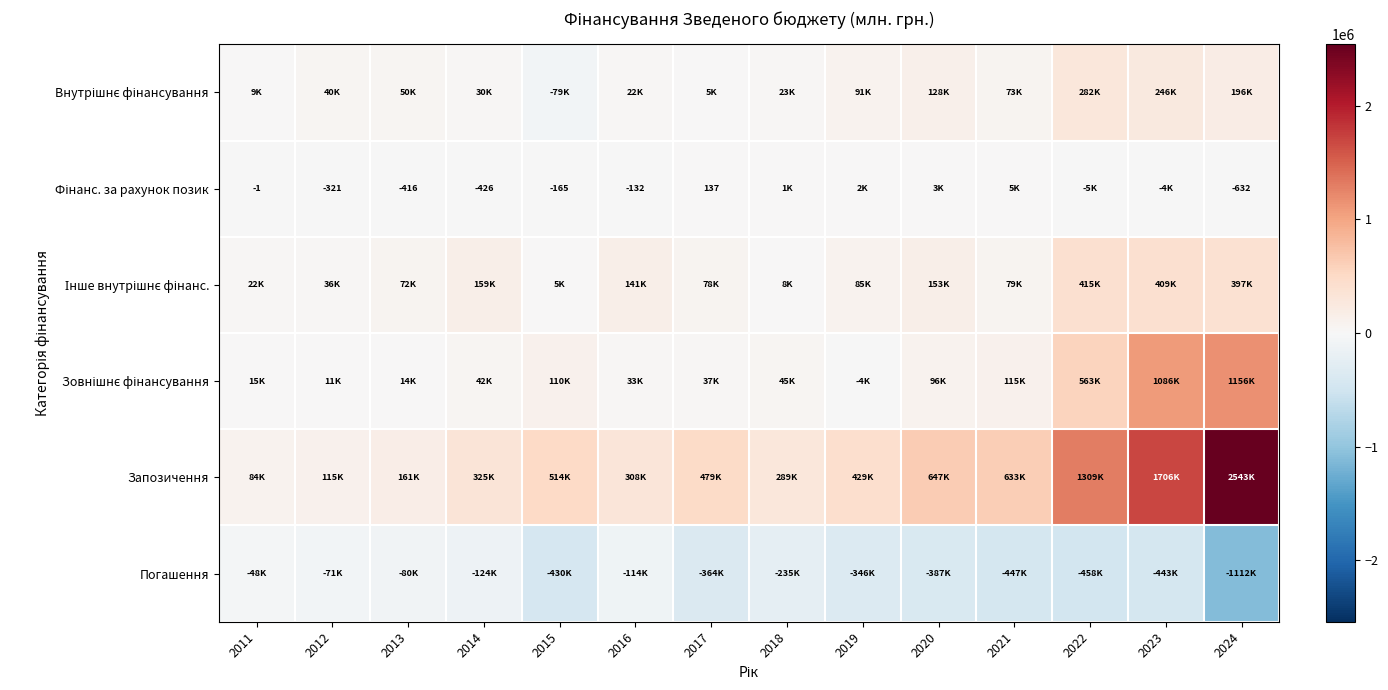

What is the difference between the second highest and second lowest values in the Інше внутрішнє фінанс. series?

400405.9